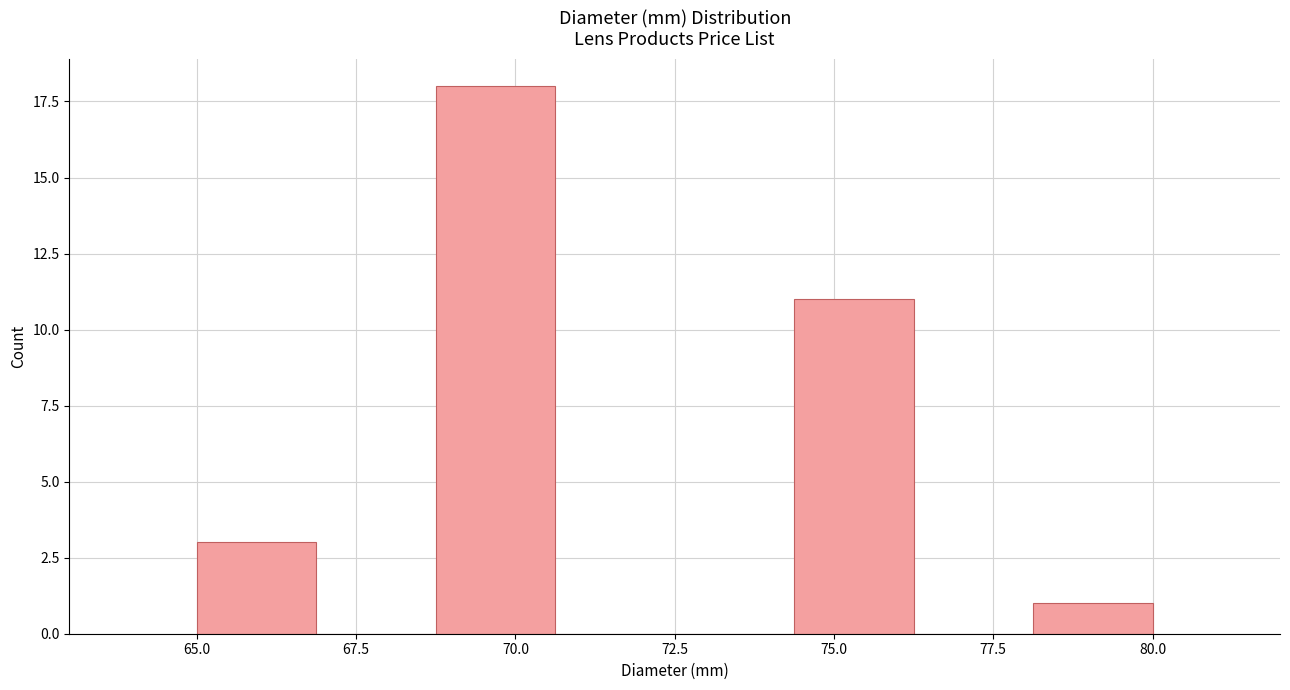

Around what value on the x-axis is the tallest bar? Give the approximate position of its centre, as read against the axis.

69.5